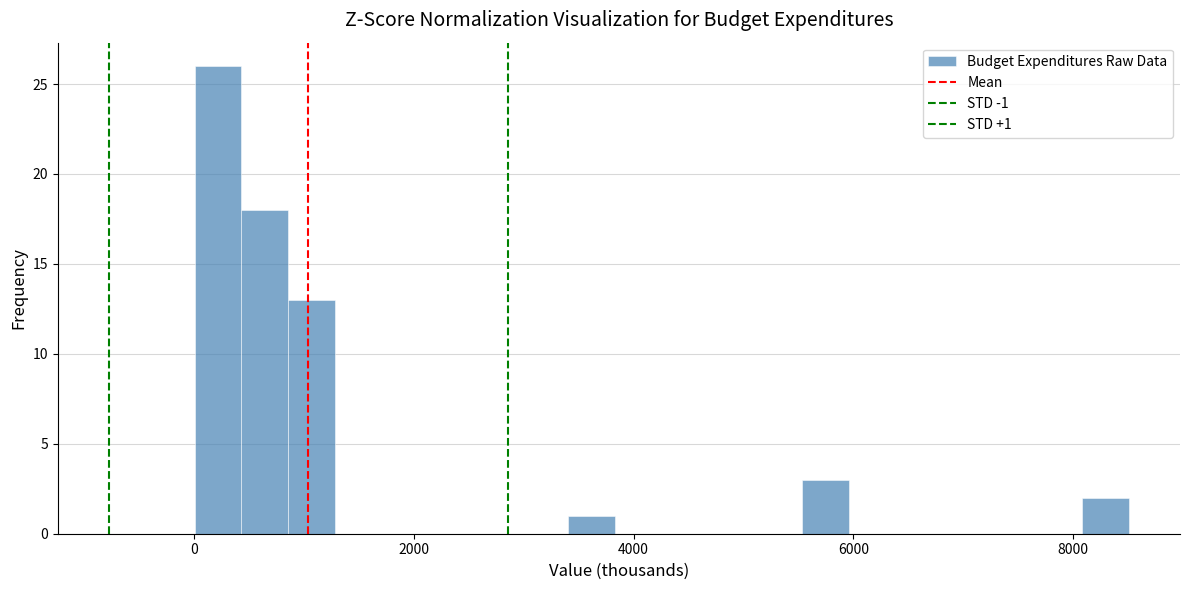

Around what value on the x-axis is the tallest bar? Give the approximate position of its centre, as read against the axis.

200